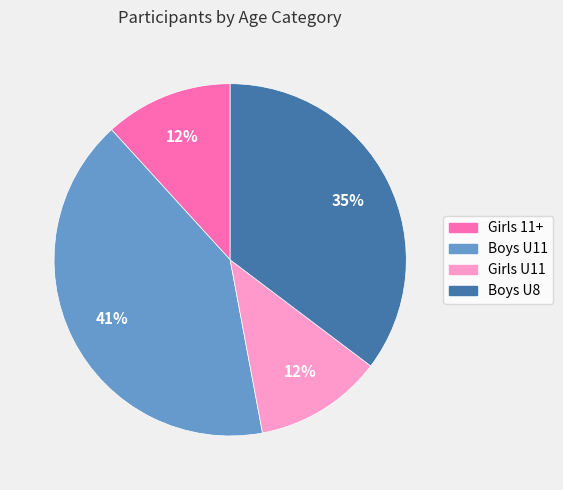

What percentage is the Girls 11+ slice, to the nearest percent?

12%